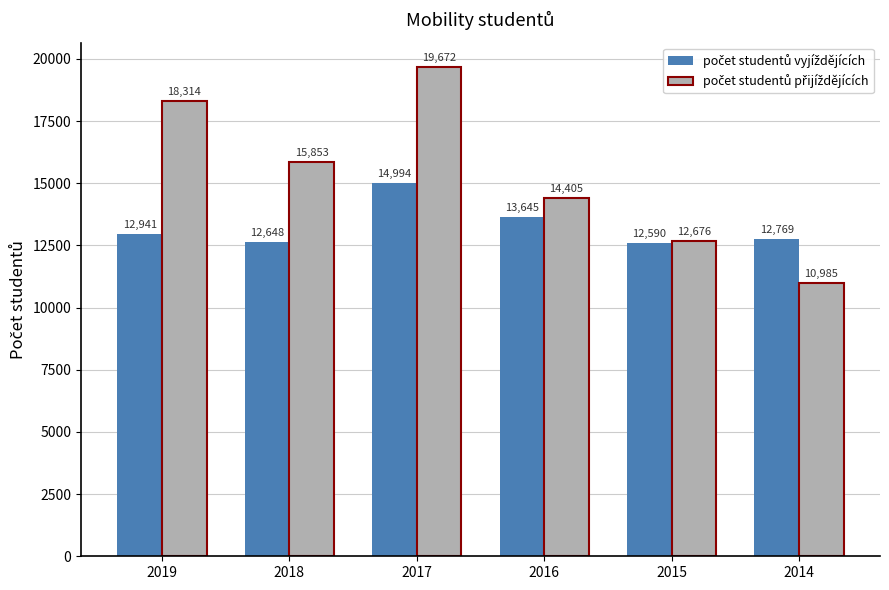

What is the maximum value shown in the chart?

19672